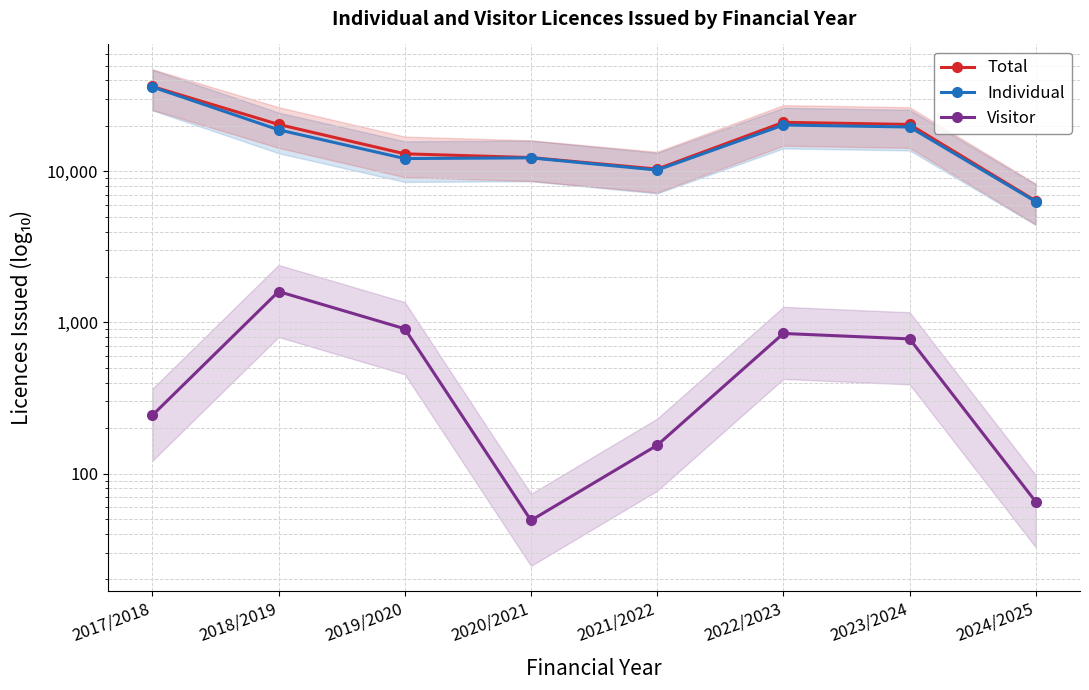

What is the smallest value displayed?

49